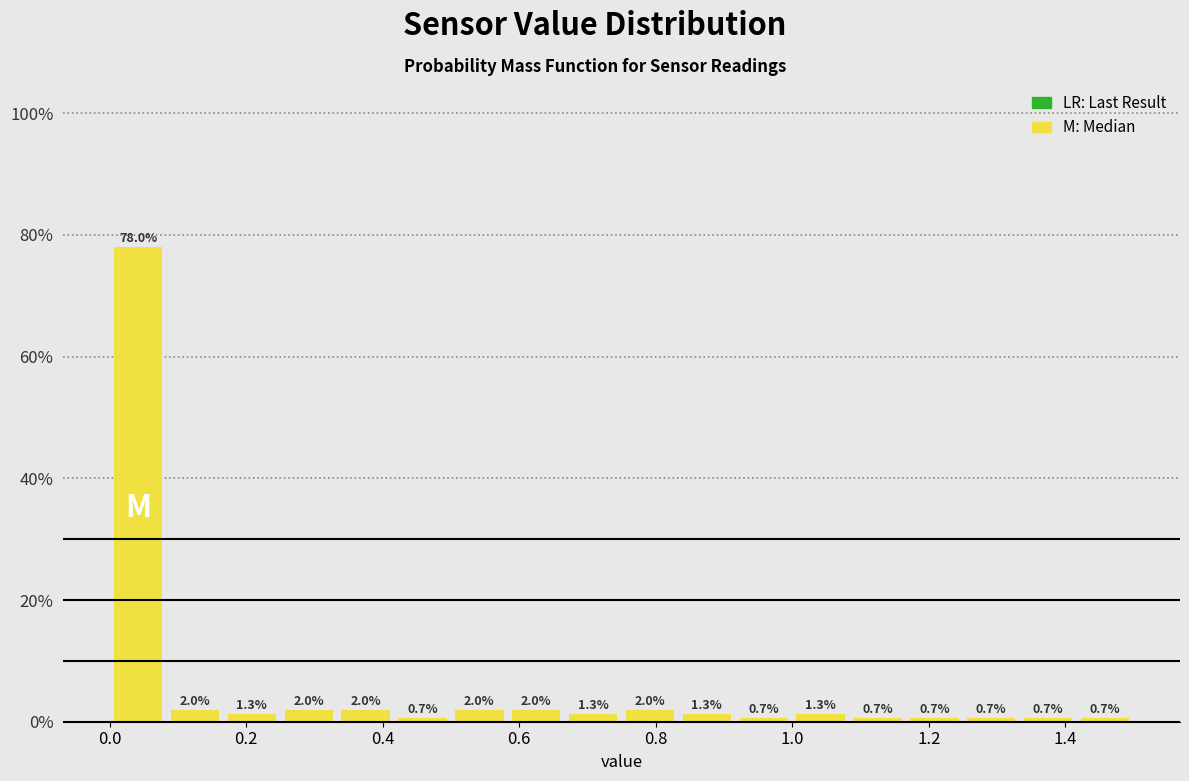

How tall is the bar that spans 1.26 to 1.34 on the x-axis? The bar edges are not printed on the chart, so give them approximately, as read against the axis.

0.7